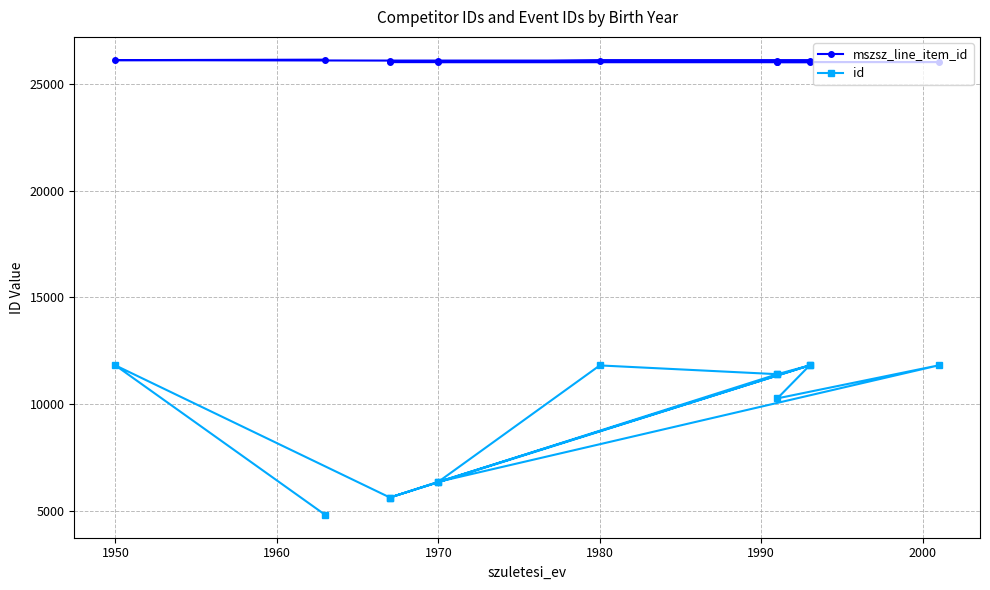

True or false: id and mszsz_line_item_id intersect in this chart.

False